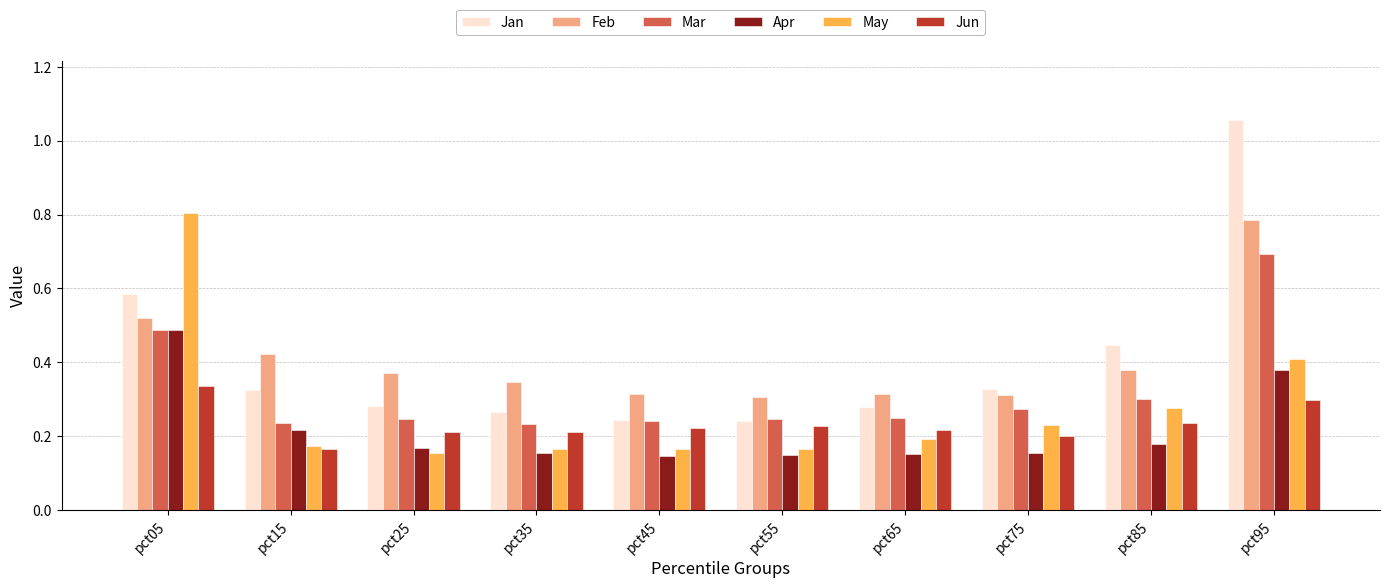

What are all the series names shown in the legend?

Jan, Feb, Mar, Apr, May, Jun